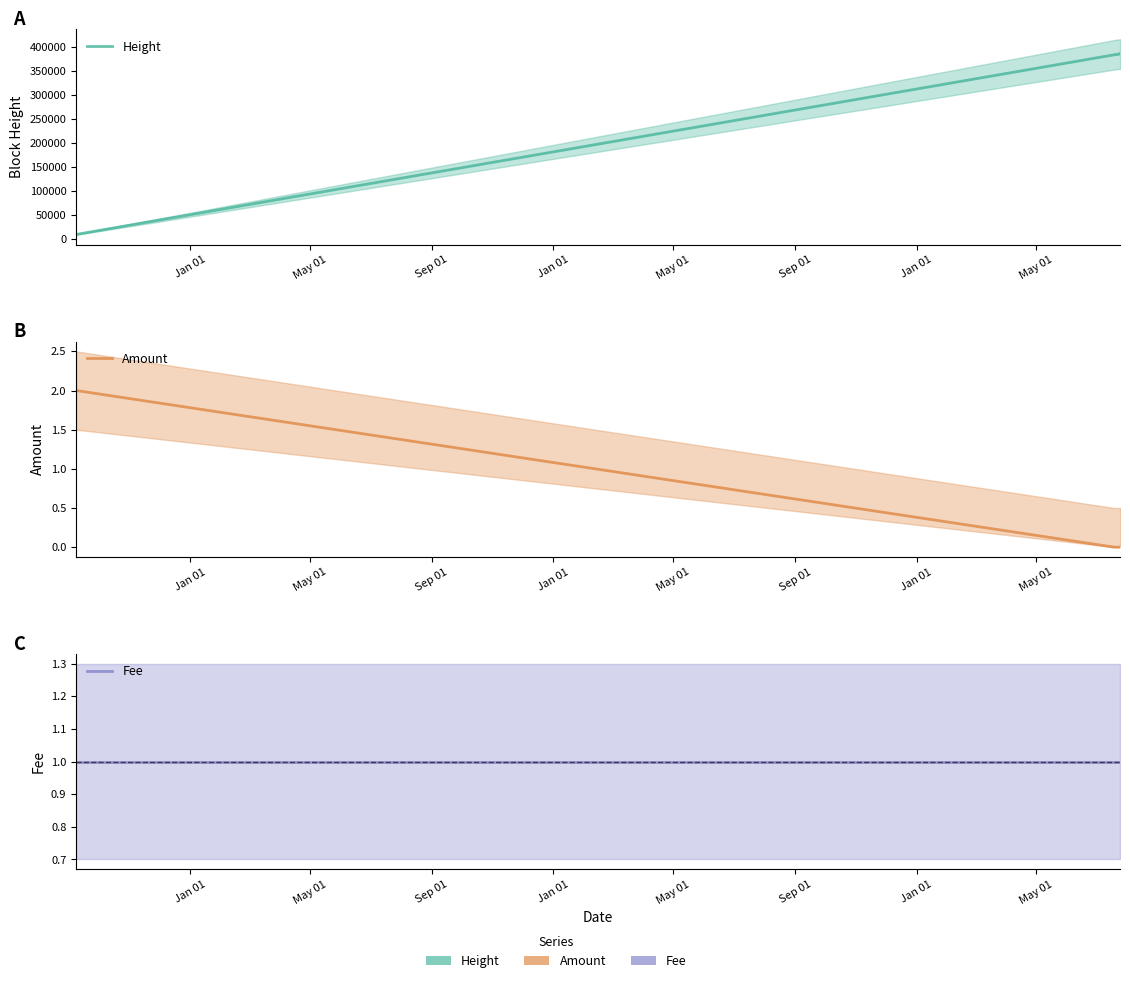

What is the difference between the maximum and minimum values in the Amount series?

2